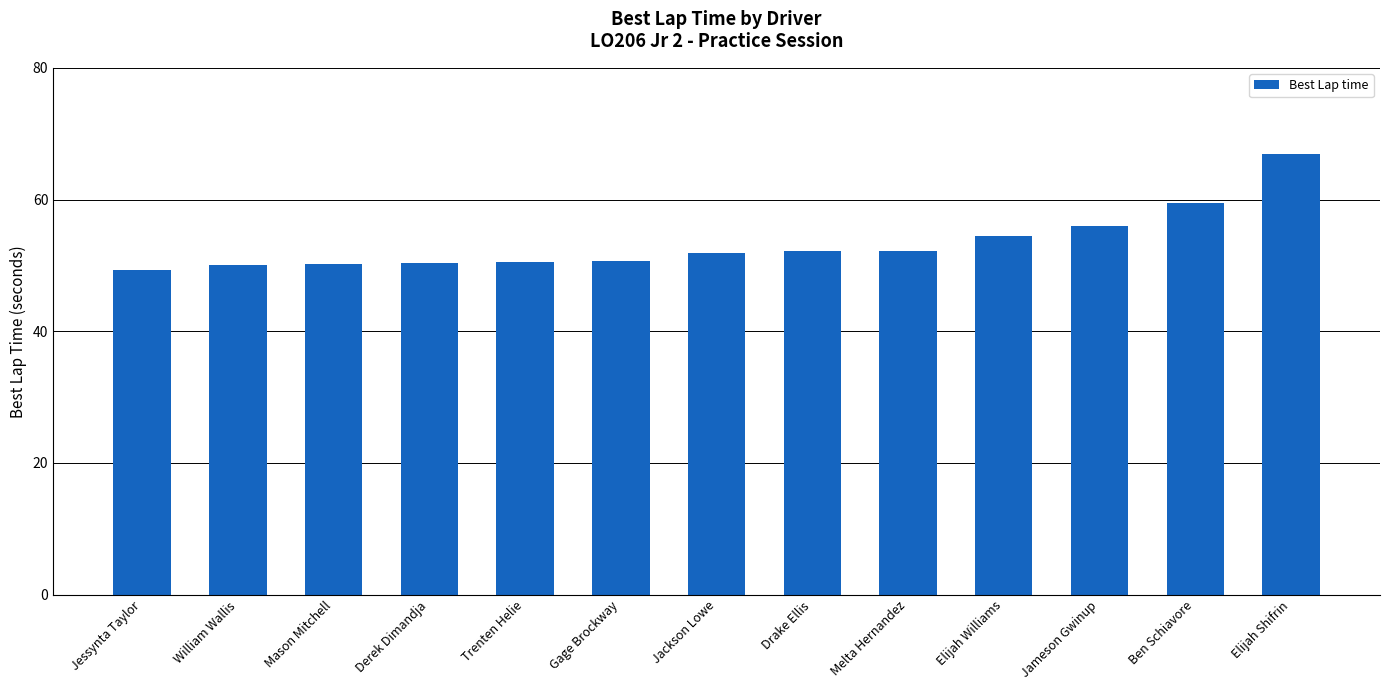

What is the difference between the values at Mason Mitchell and Elijah Shifrin?

16.7